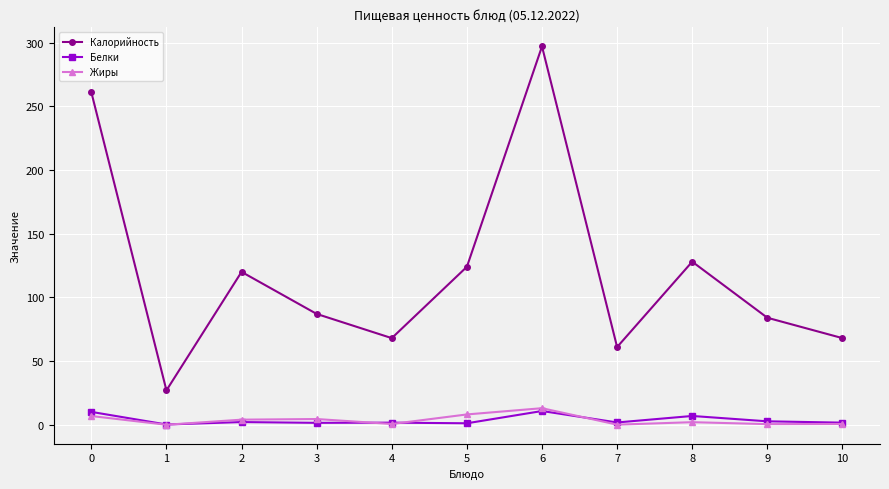

What is the sum of the Жиры values at 7 and 9?

0.6